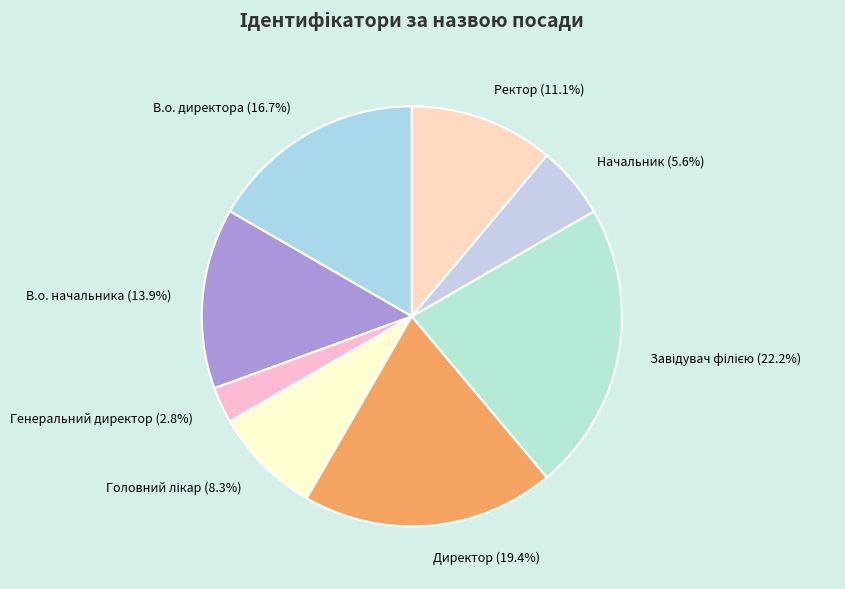

How much of the chart is everything except Директор?

80.6%